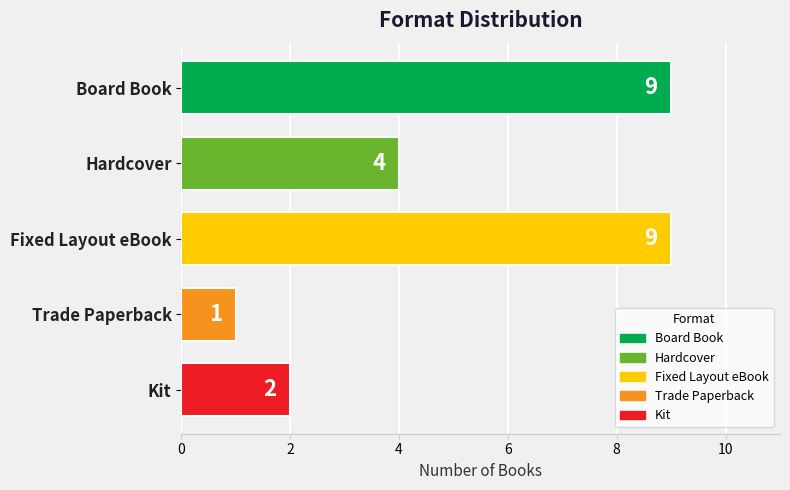

What is the minimum value shown in the chart?

1